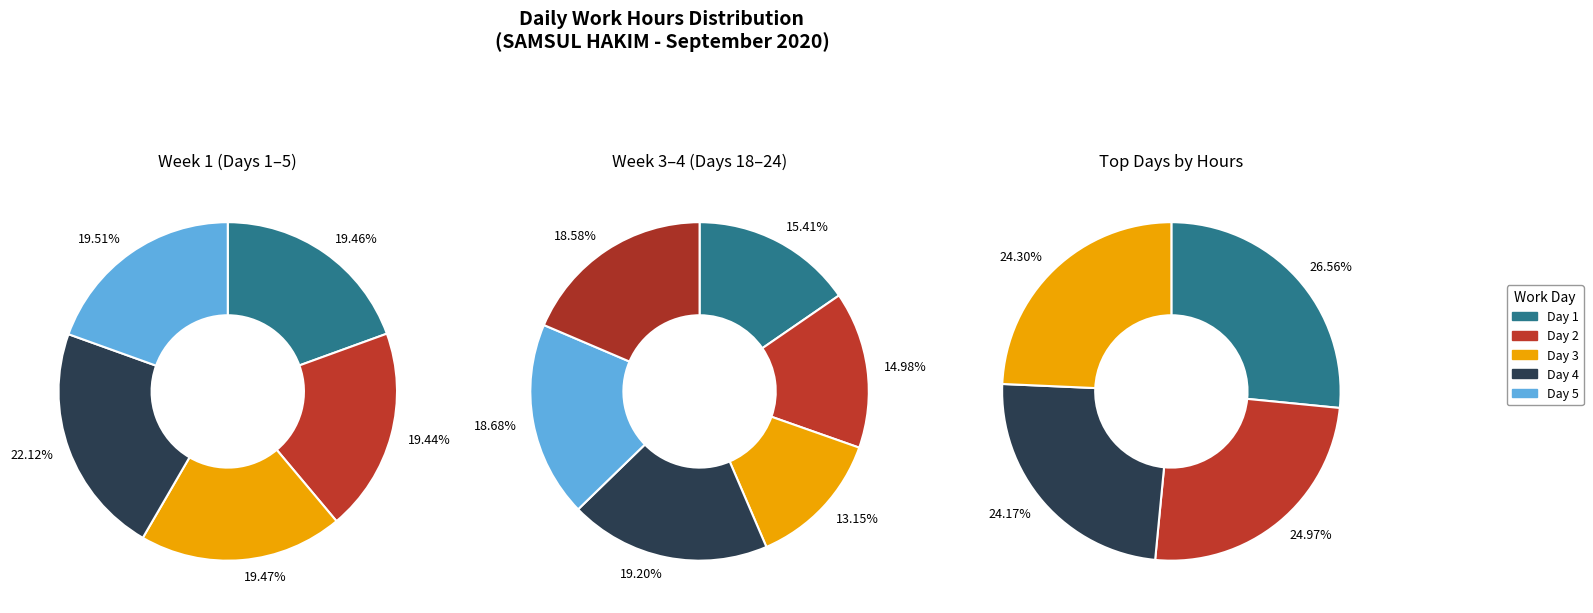

Does Day 26 represent more than half of the total?

No